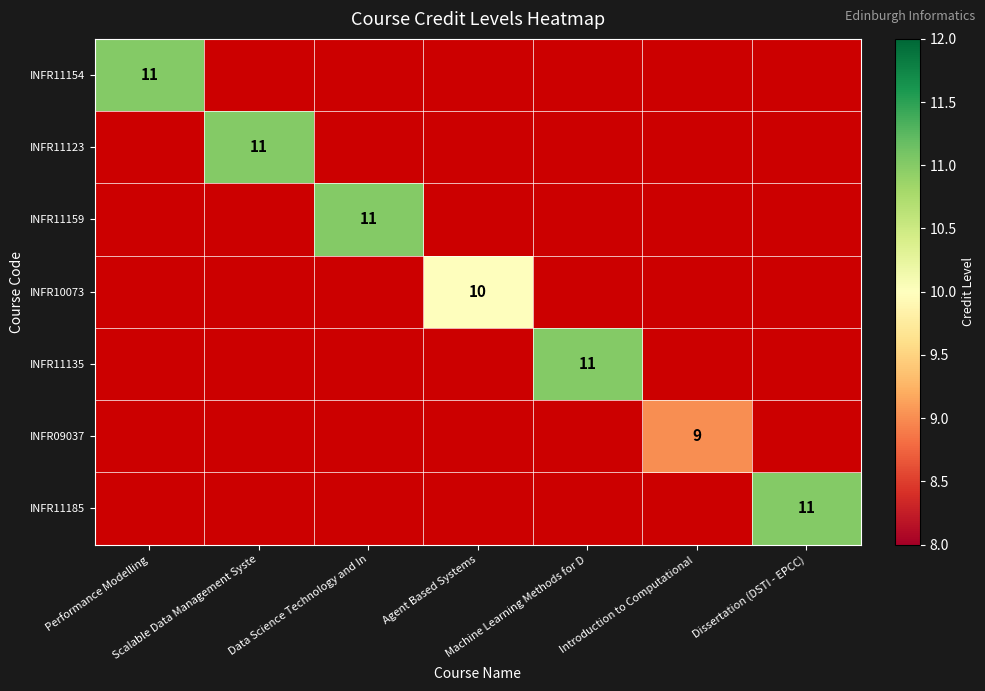

How many values in INFR09037 are above zero?

1